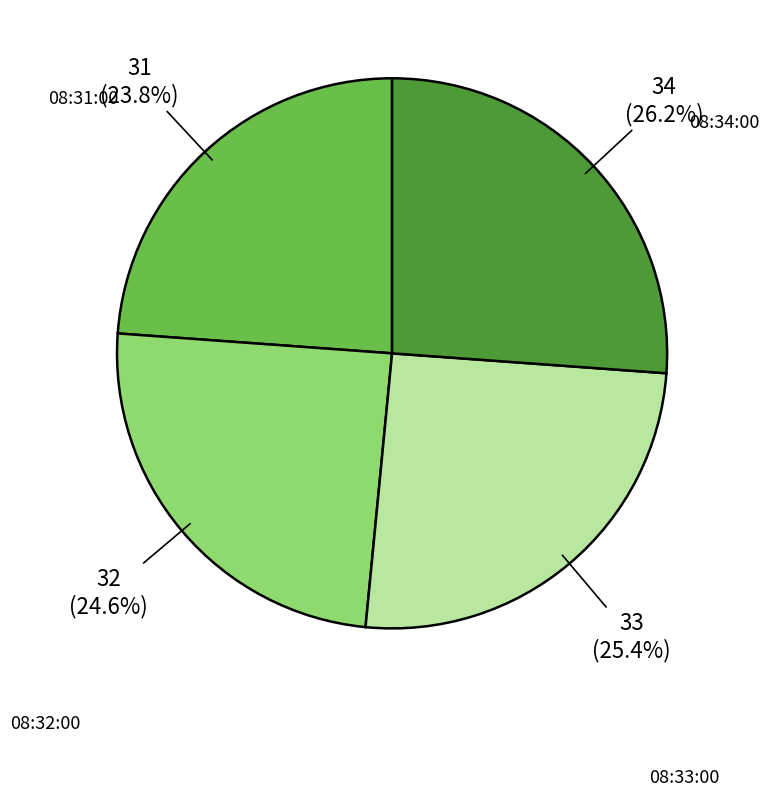

Combined, do 08:33:00 and 08:31:00 account for over 50%?

No